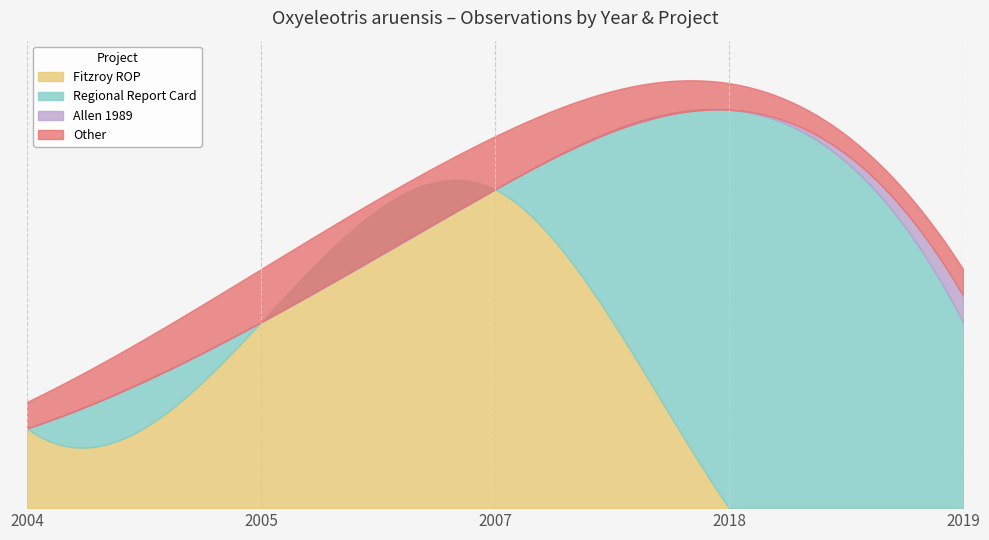

True or false: Fitzroy ROP has more than 1 interior local peaks.

False